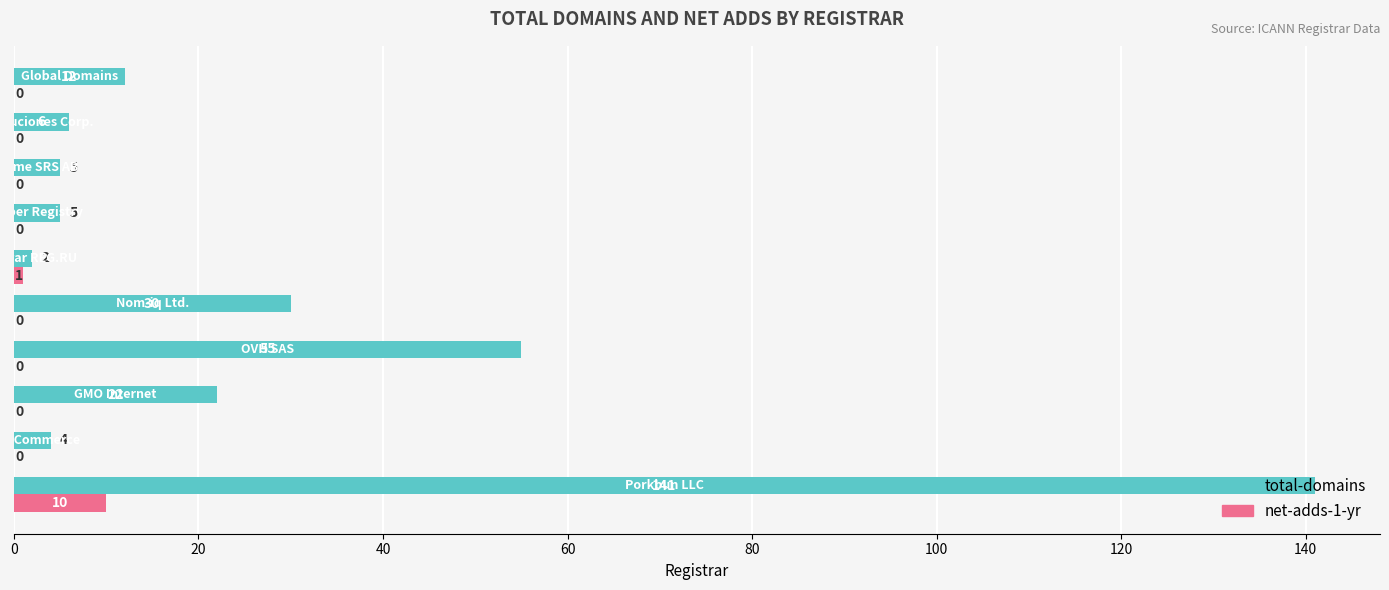

Which series has the largest total across all categories?

total-domains